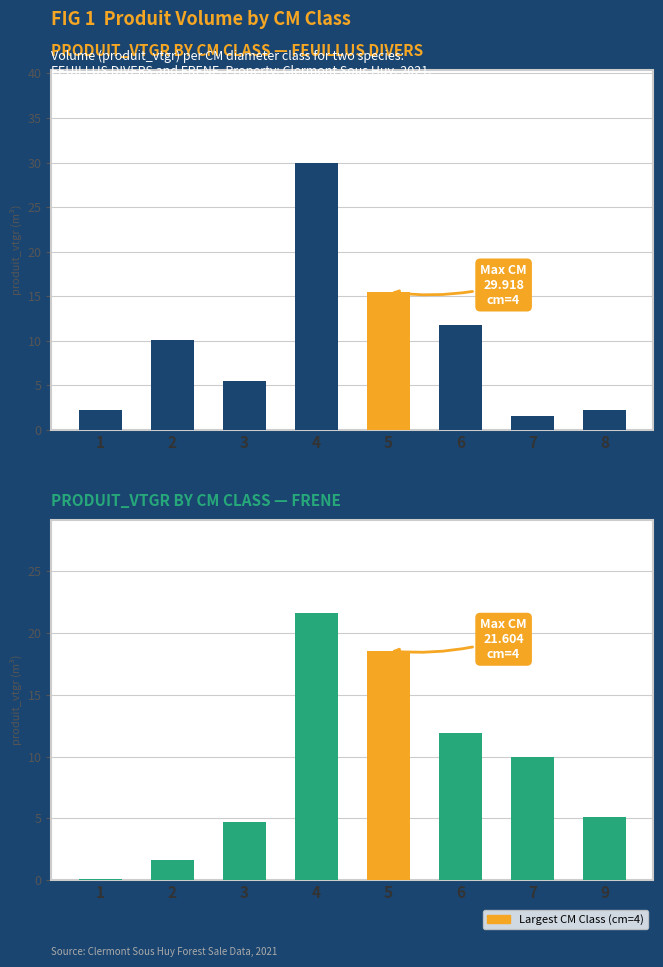

What is the change in value from 5 to 6?

-6.7